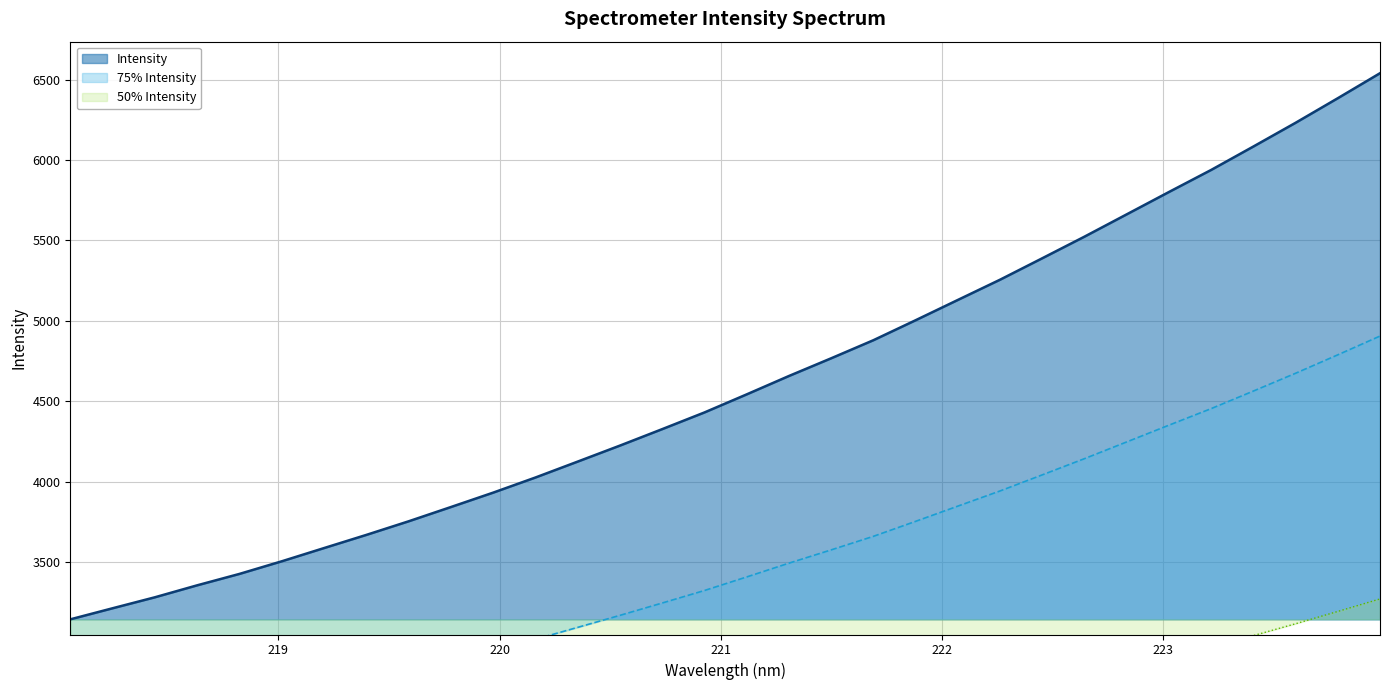

How many values exceed 4542?

16